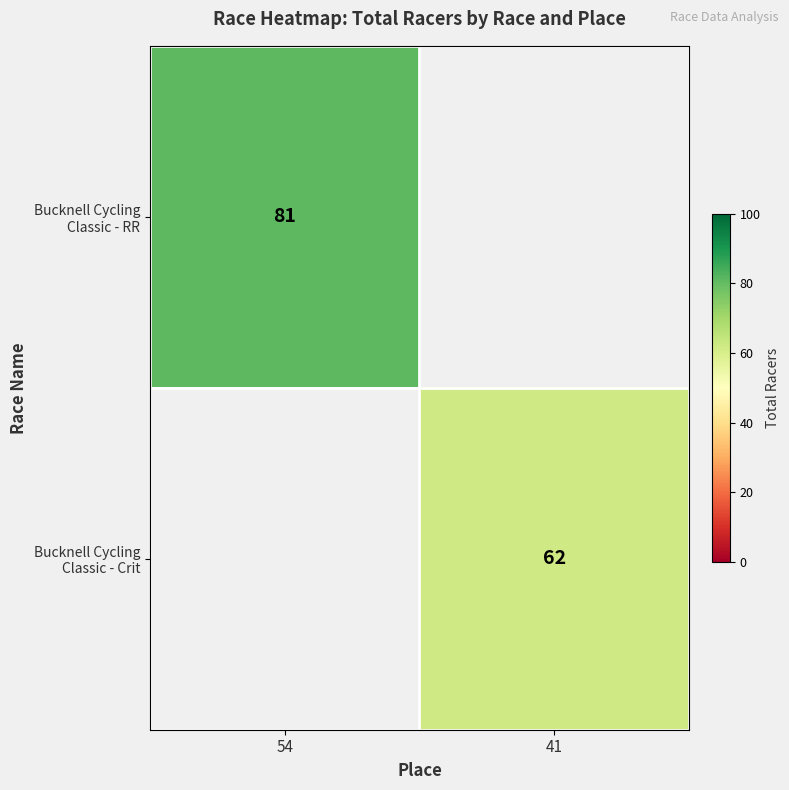

How many positive values does the Bucknell Cycling Classic - Crit series have?

1